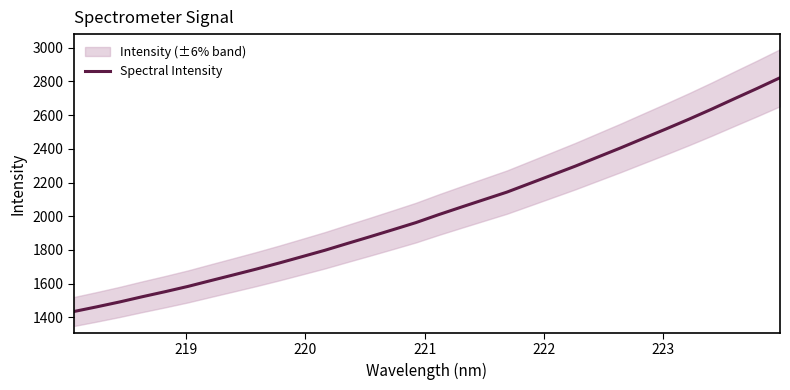

Does the chart have visible grid lines?

No